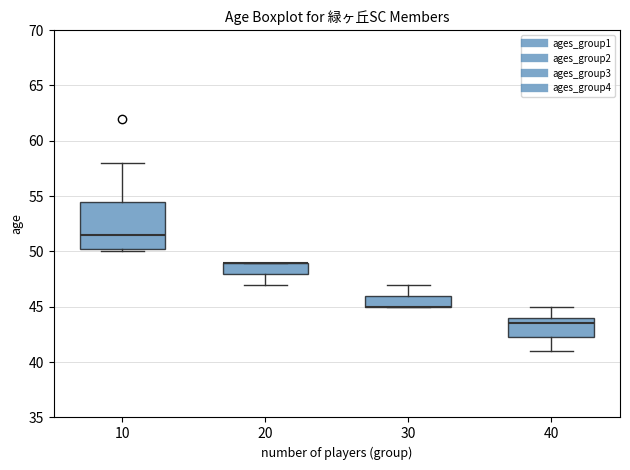

Reading left to right, read every box against the y-axis: the position of its median line, the range the box covers, and the ends of its whiskers. The values are not printed on the chart, so give them approximately, as read against the axis.

10: median 51.5, box 50.5 to 54.5, whiskers 50.0 to 58.0
20: median 49.0 (drawn on the box's upper edge), box 48.0 to 49.0, whiskers 47.0 to 49.0
30: median 45.0 (drawn on the box's lower edge), box 45.0 to 46.0, whiskers 45.0 to 47.0
40: median 43.5, box 42.5 to 44.0, whiskers 41.0 to 45.0